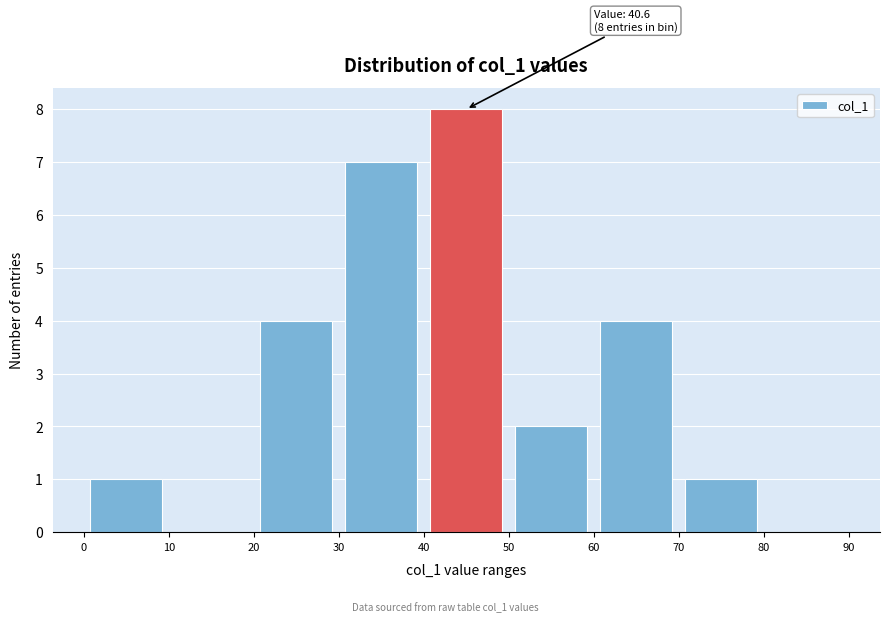

Over which range of the x-axis is the bar tallest?

40 to 50